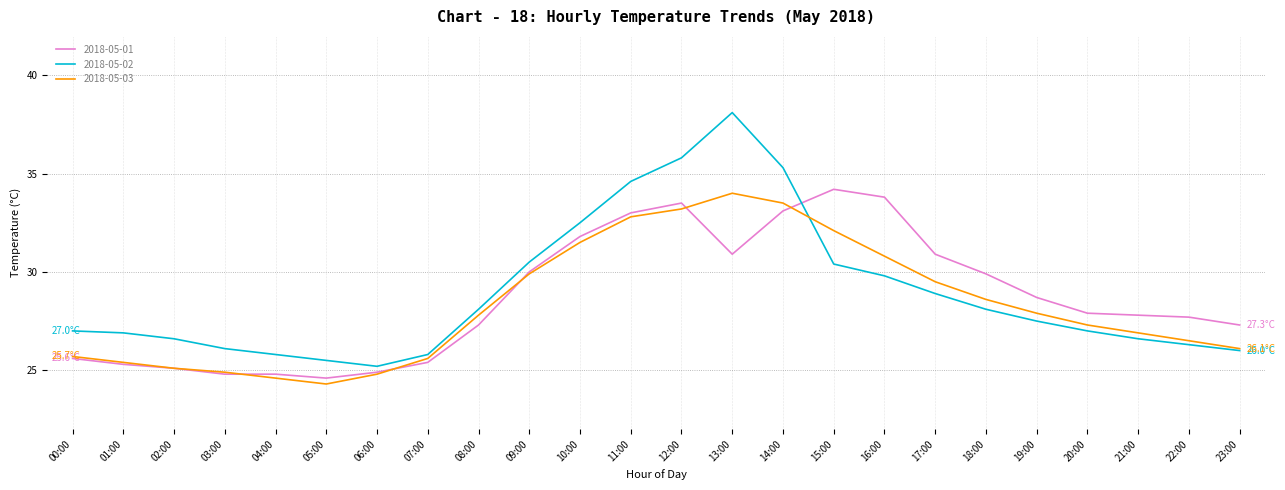

True or false: 2018-05-02 and 2018-05-03 intersect in this chart.

True